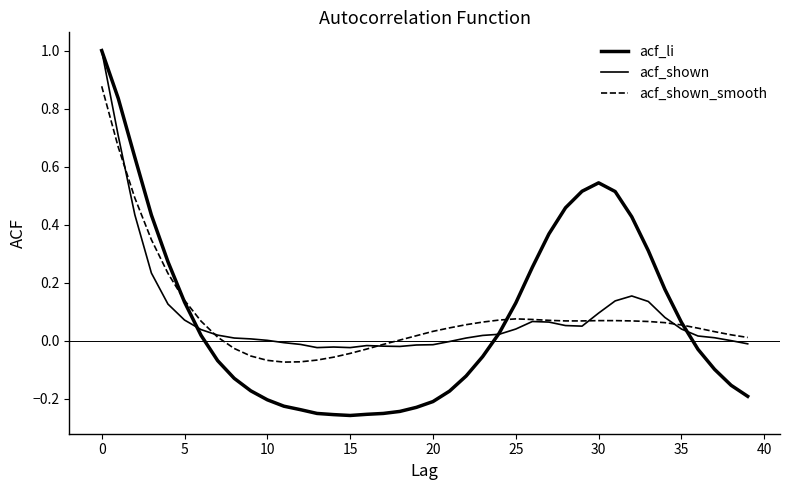

Is this an area chart (filled region under the line)?

No